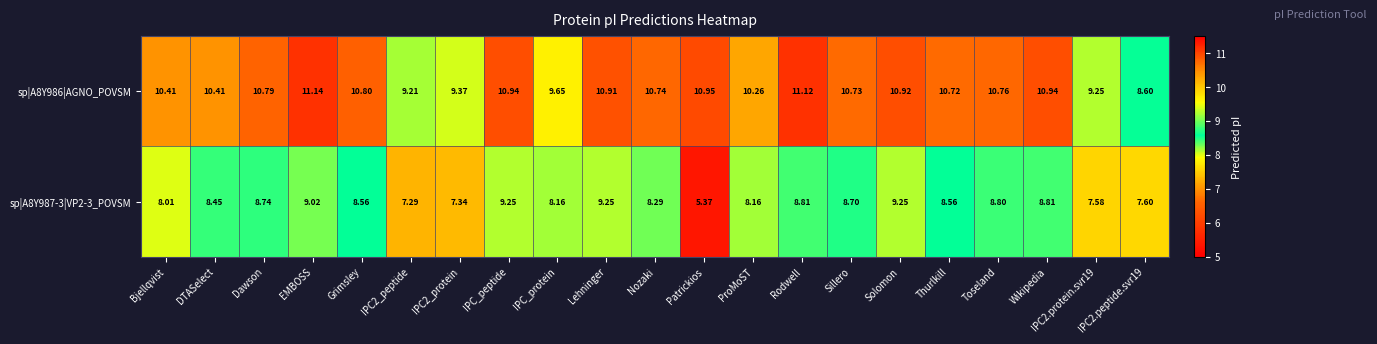

Where does the sp|A8Y986|AGNO_POVSM series first go above 10?

Bjellqvist